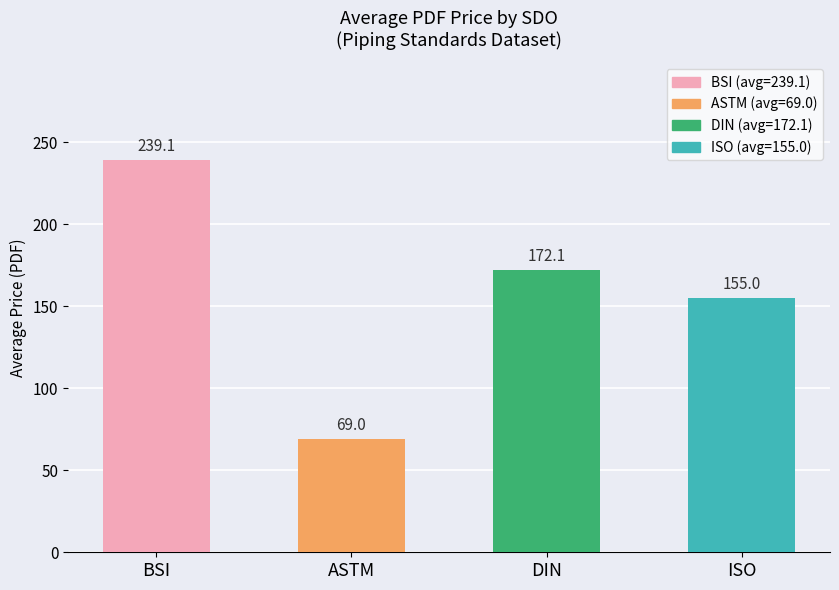

At which label does the data first exceed 172?

BSI